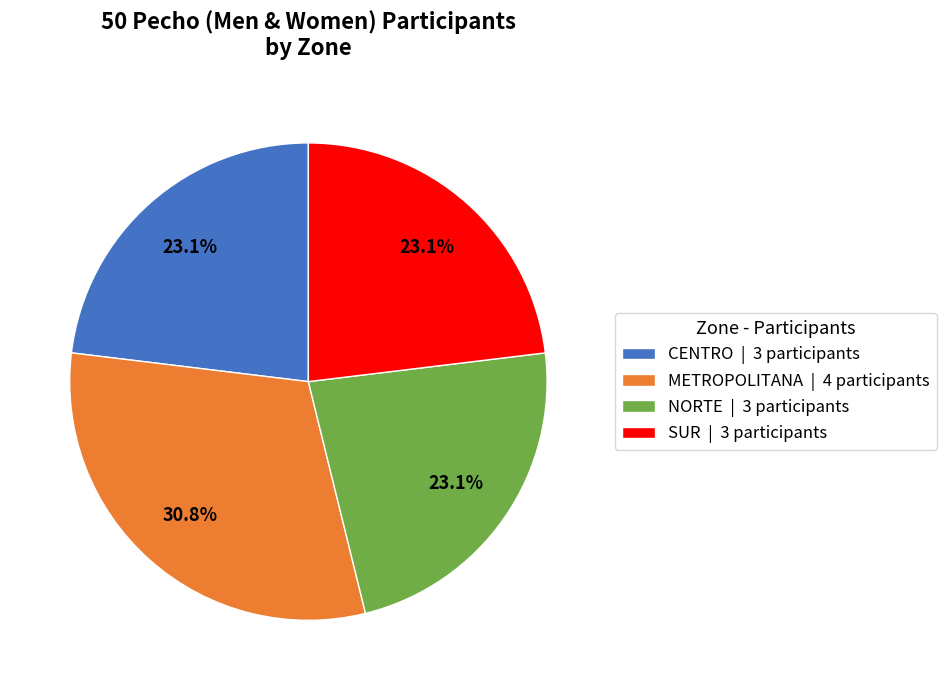

The METROPOLITANA slice represents 26% of the pie. True or false?

False